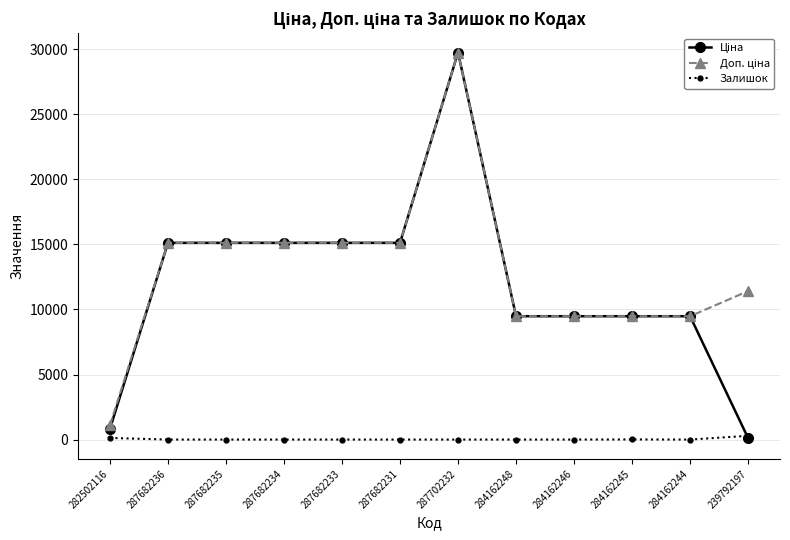

At which category is the sum across all series the highest?

287702232